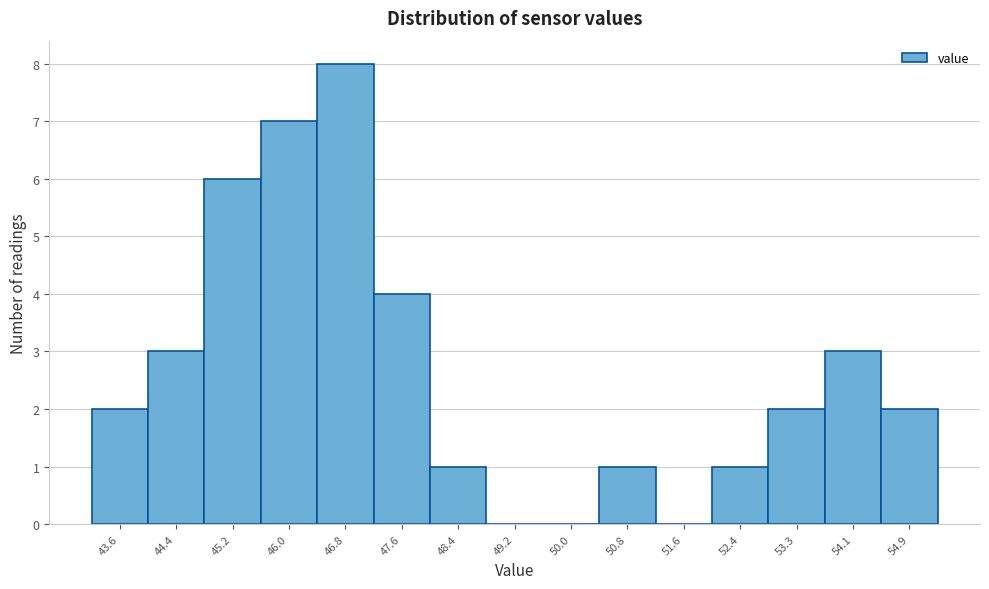

What is the height of the bar covering 43.2 to 44.0 on the x-axis? Neither the bar edges nor the heights are printed on the chart, so give them approximately, as read against the axes.

2